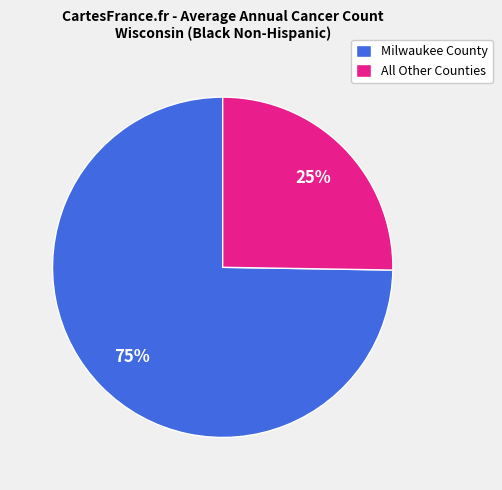

Which slice represents more than half of the pie?

Milwaukee County